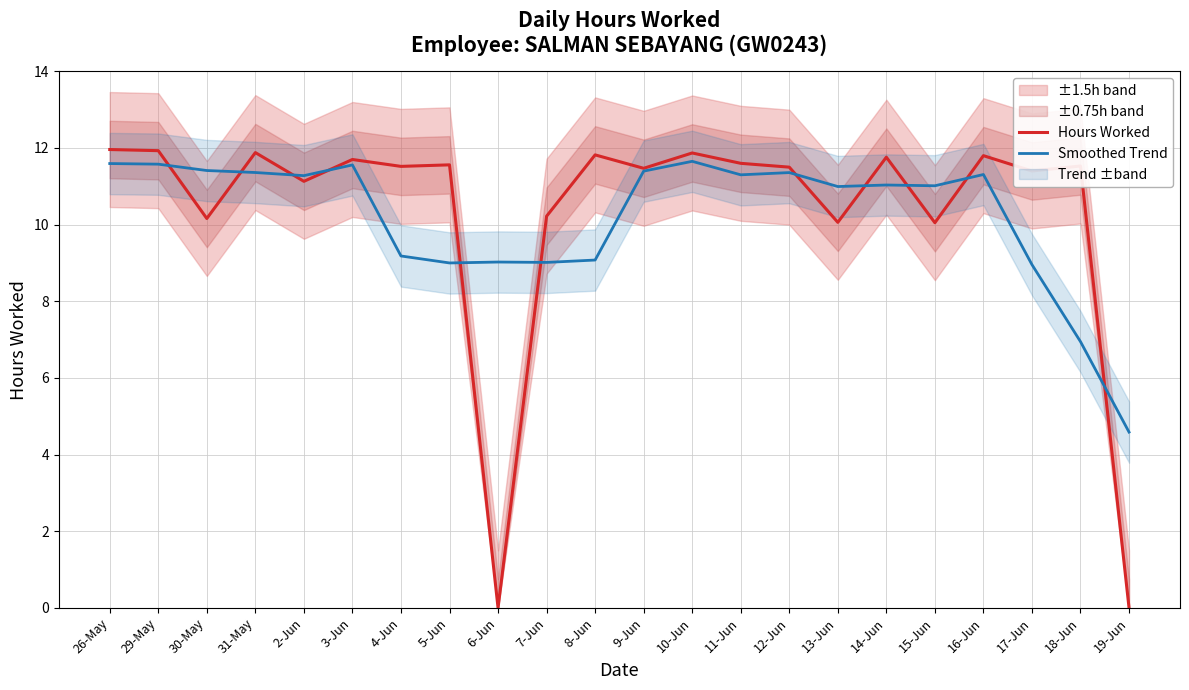

Between which two adjacent categories do Smoothed Trend and Hours Worked first intersect?

29-May and 30-May